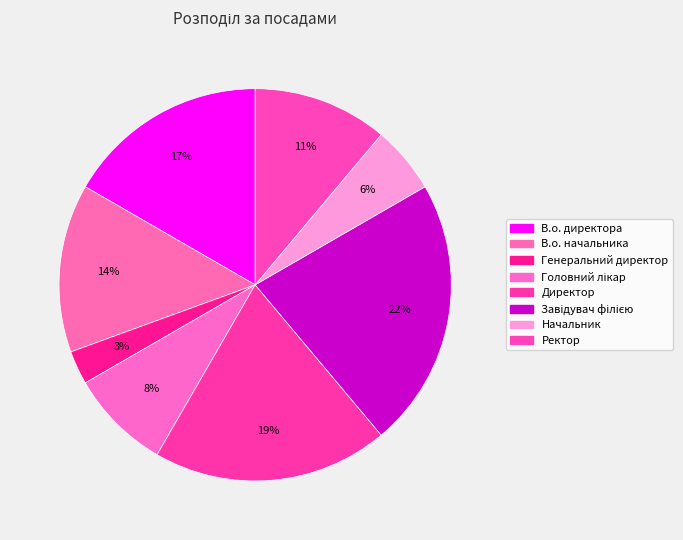

Count the number of slices in the pie.

8